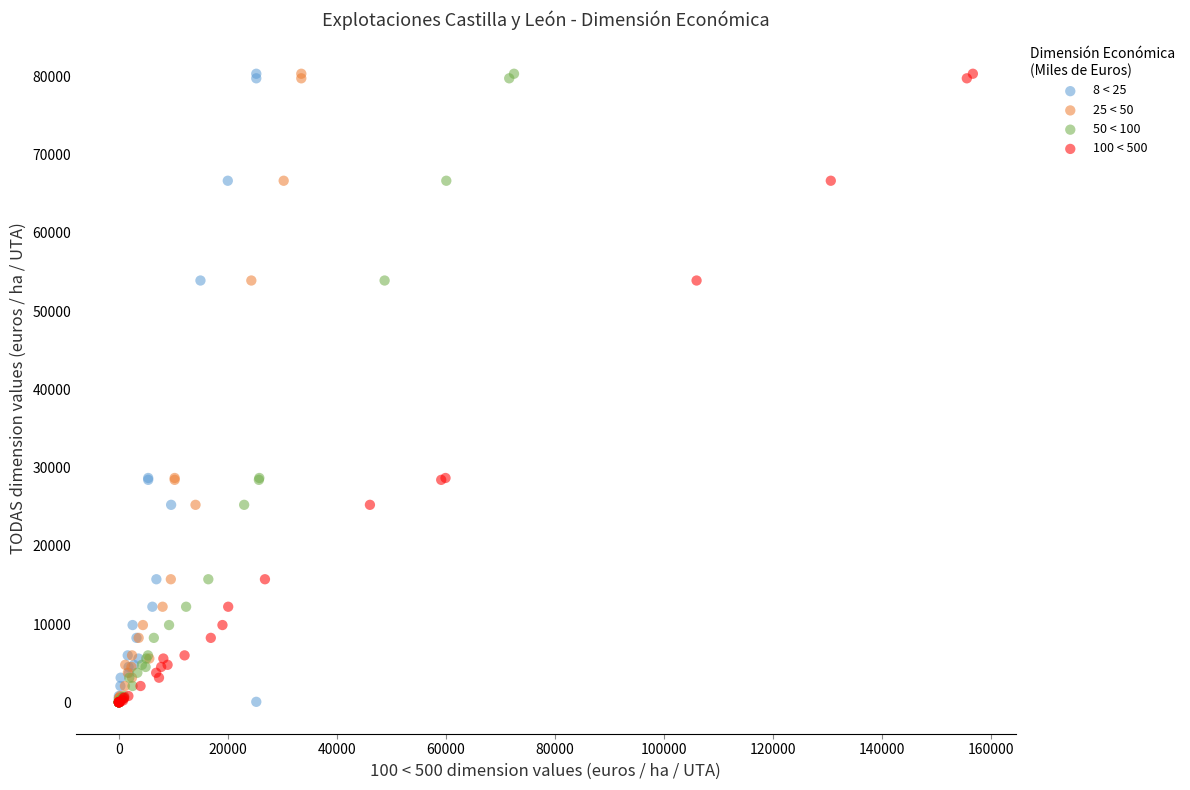

What are all the series names shown in the legend?

8 < 25, 25 < 50, 50 < 100, 100 < 500